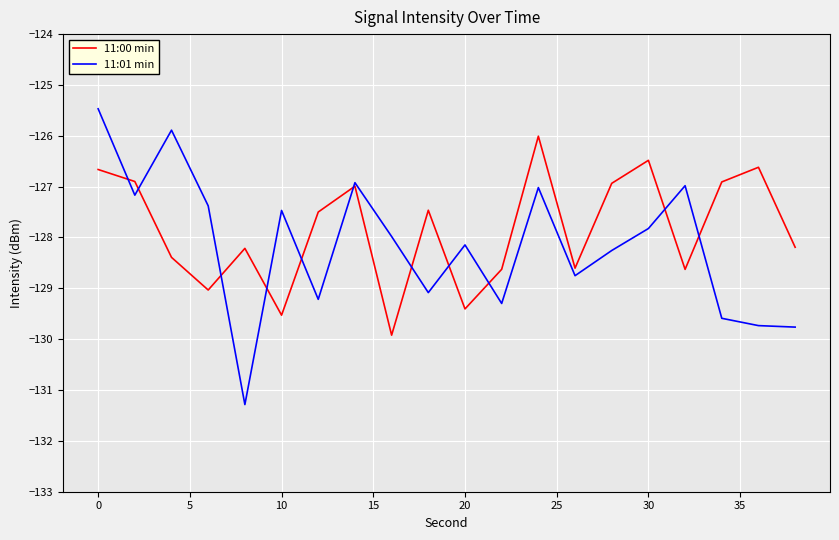

Does the chart display data point markers on the line(s)?

No